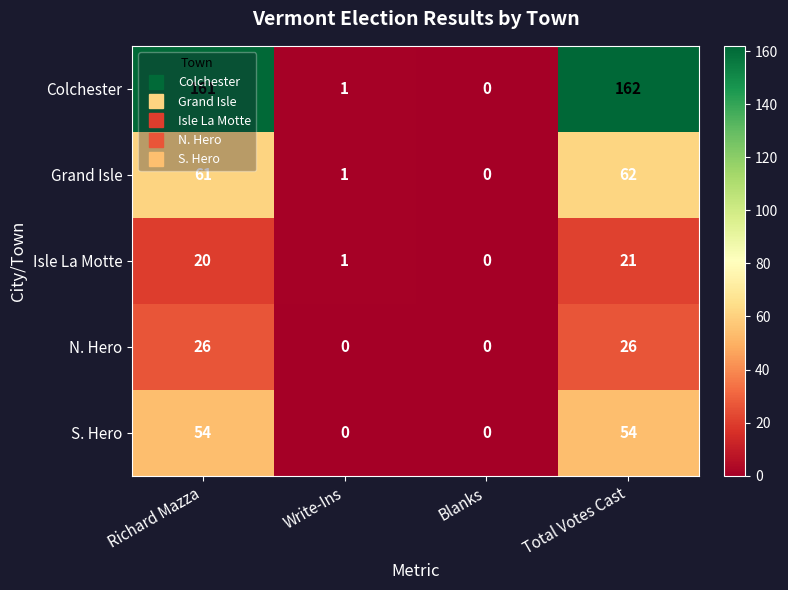

How many categories are shown in the chart?

4